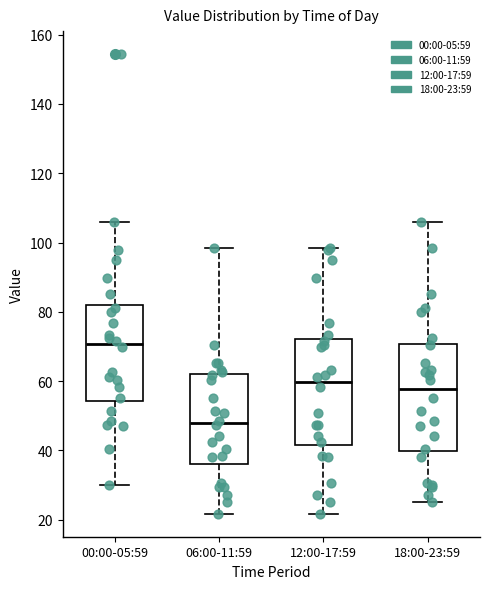

Where is the lower edge of the box for 12:00-17:59 on the y-axis? The values are not printed on the chart, so give them approximately, as read against the axis.

42